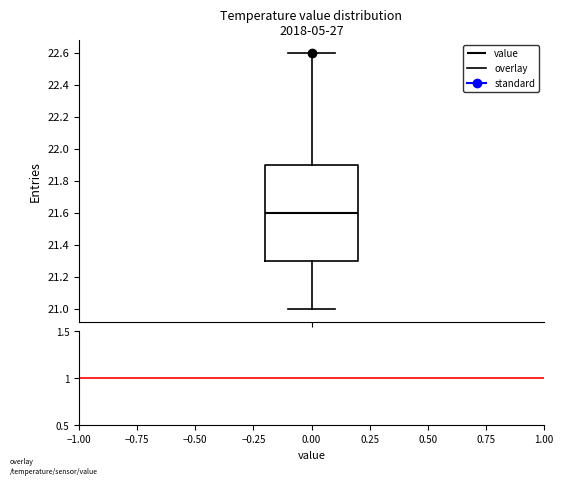

Transcribe this box plot: give where the median line is, the range the box spans, and where the two whiskers end, as read against the y-axis. The values are not printed on the chart, so give them approximately, as read against the axis.

median 21.6, box 21.3 to 21.9, whiskers 21.0 to 22.6